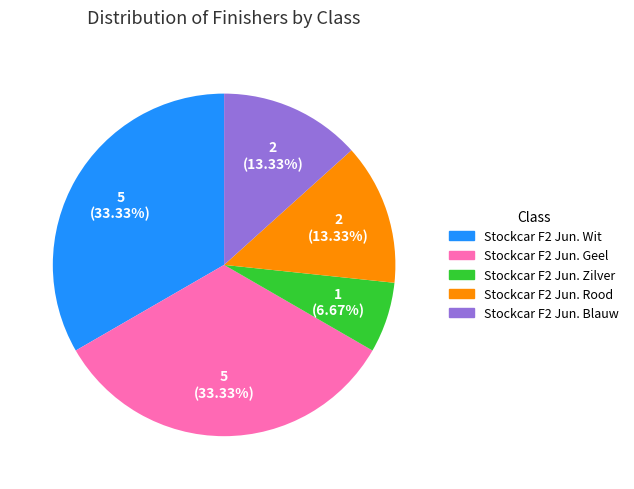

True or false: Stockcar F2 Jun. Wit accounts for 14% of the total.

False